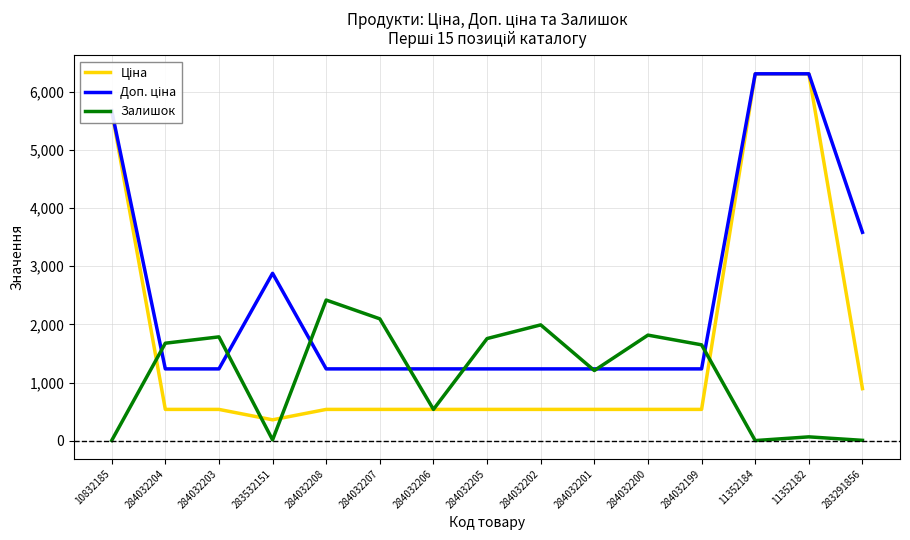

Is it true that Залишок equals 67.0 at 11352182?

True